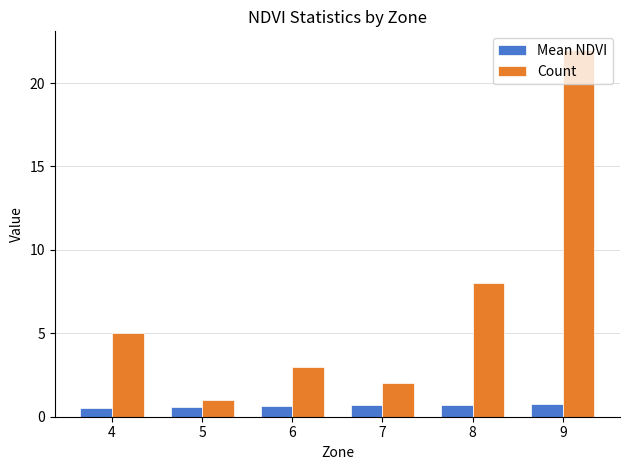

What is the sum of all Mean NDVI values?

3.9